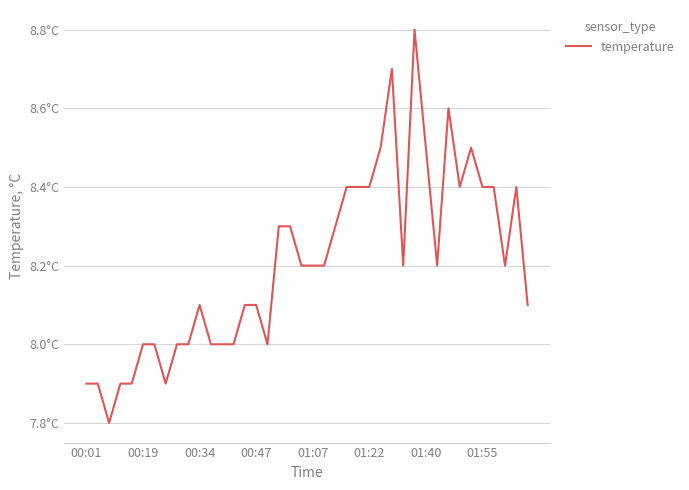

Does the chart display data point markers on the line(s)?

No